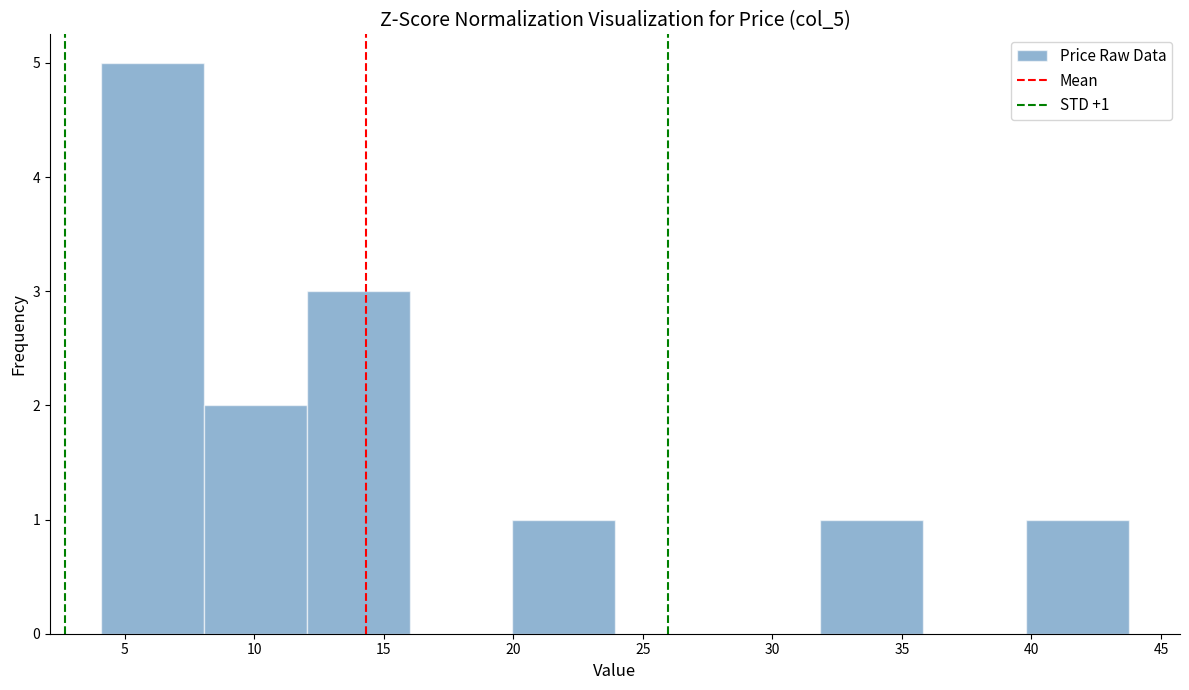

Over which range of the x-axis is the bar tallest?

4 to 8